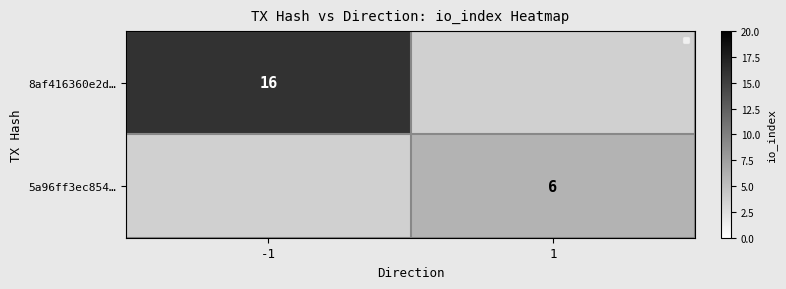

How many values in the 8af416360e2d… series are below 16?

1